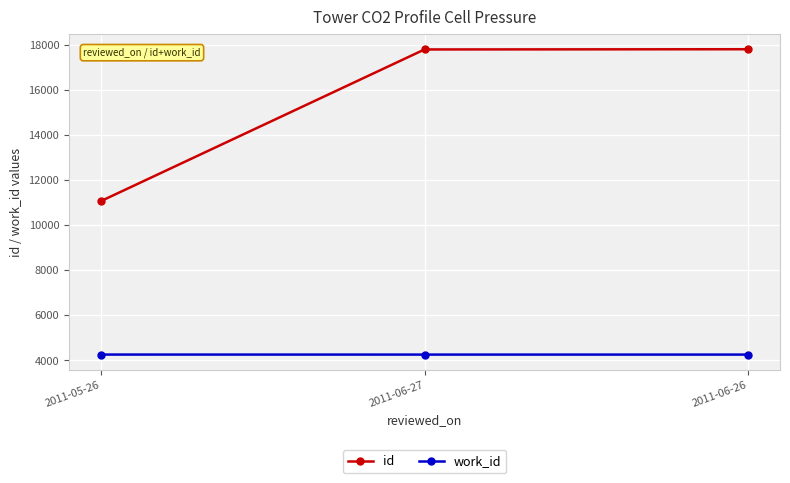

Which series has the largest total across all categories?

id